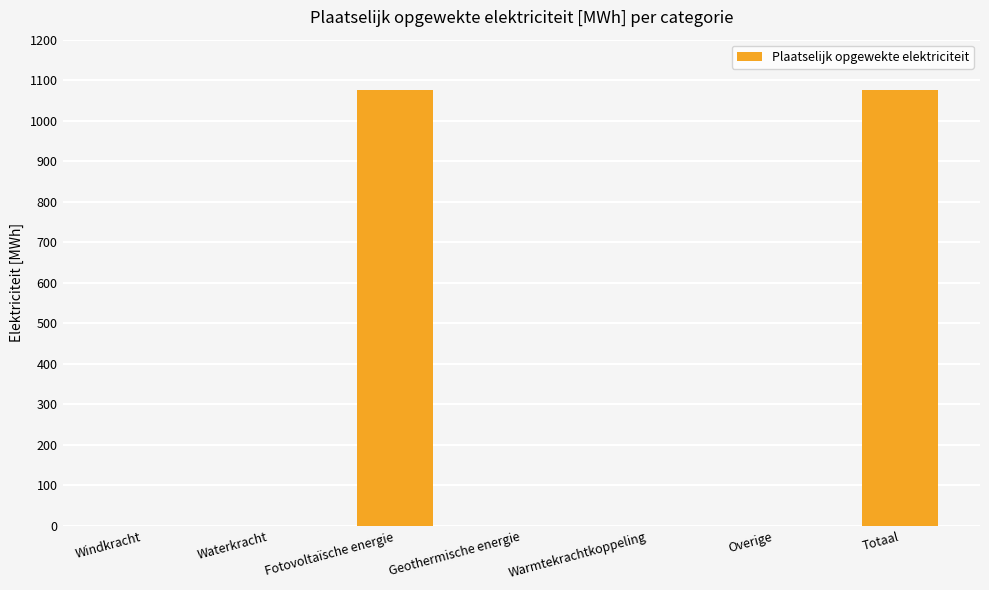

What is the greatest value displayed?

1074.7